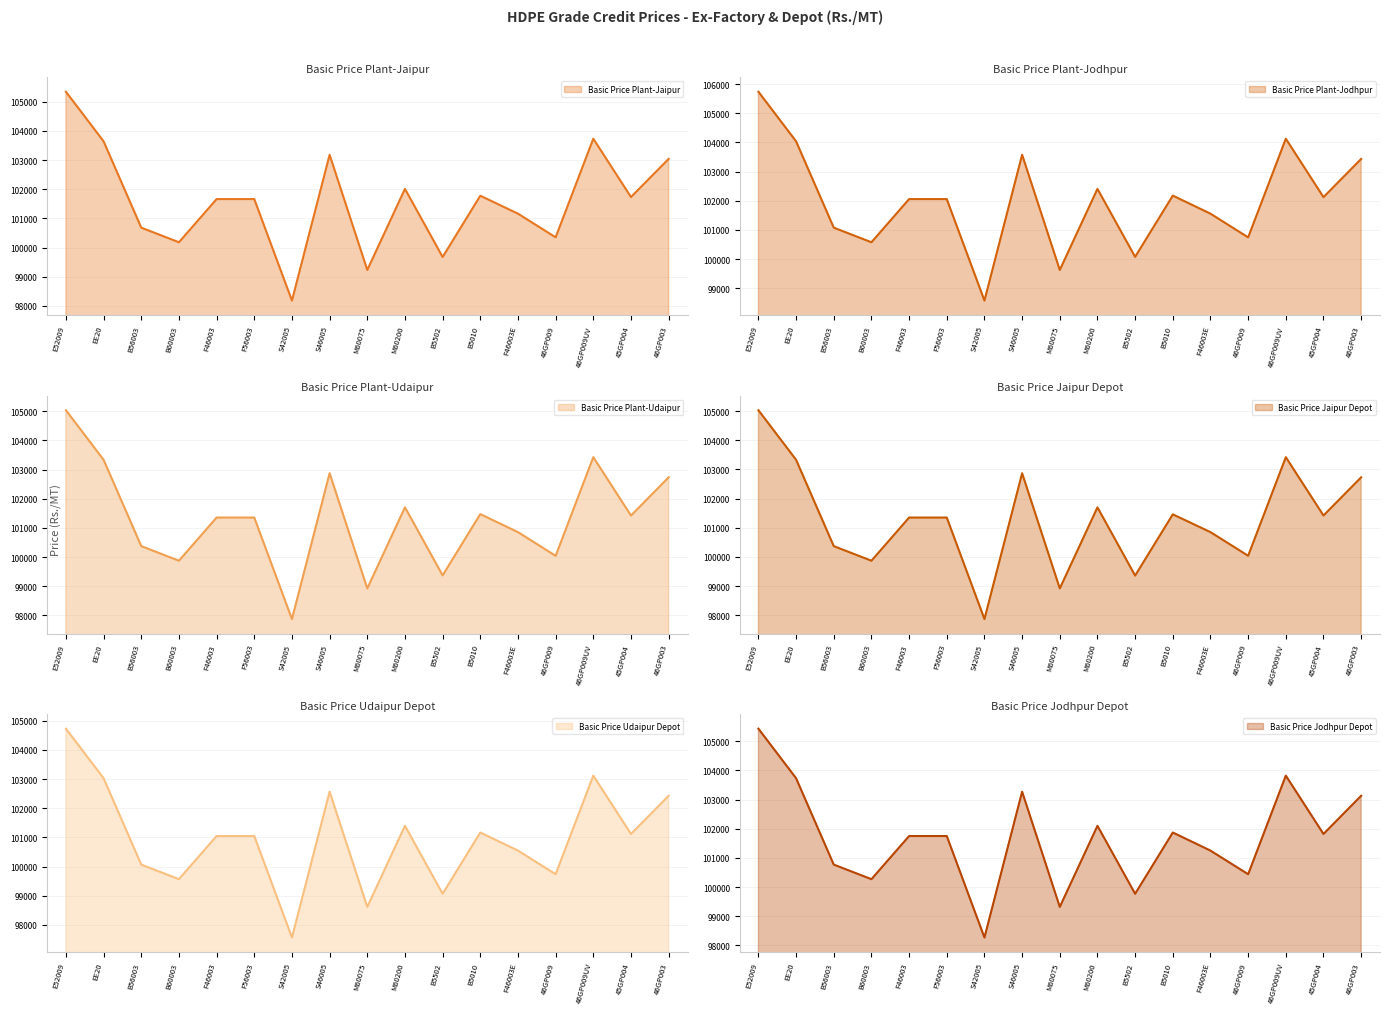

The value of Basic Price Plant-Jaipur at F56003 is 101660. True or false?

True